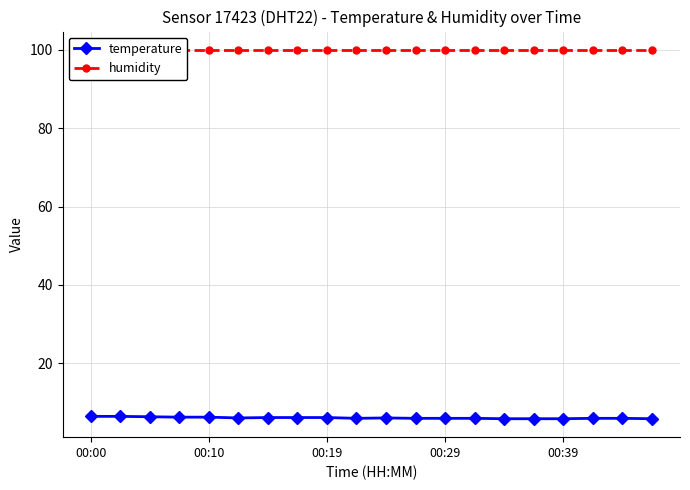

What is the highest value of the temperature series?

6.5